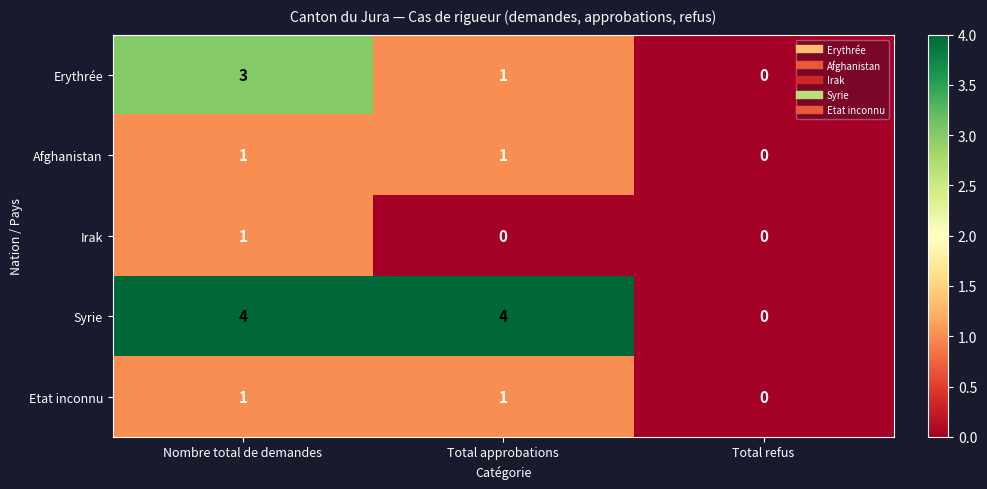

Is it true that Irak equals 1 at Nombre total de demandes?

True